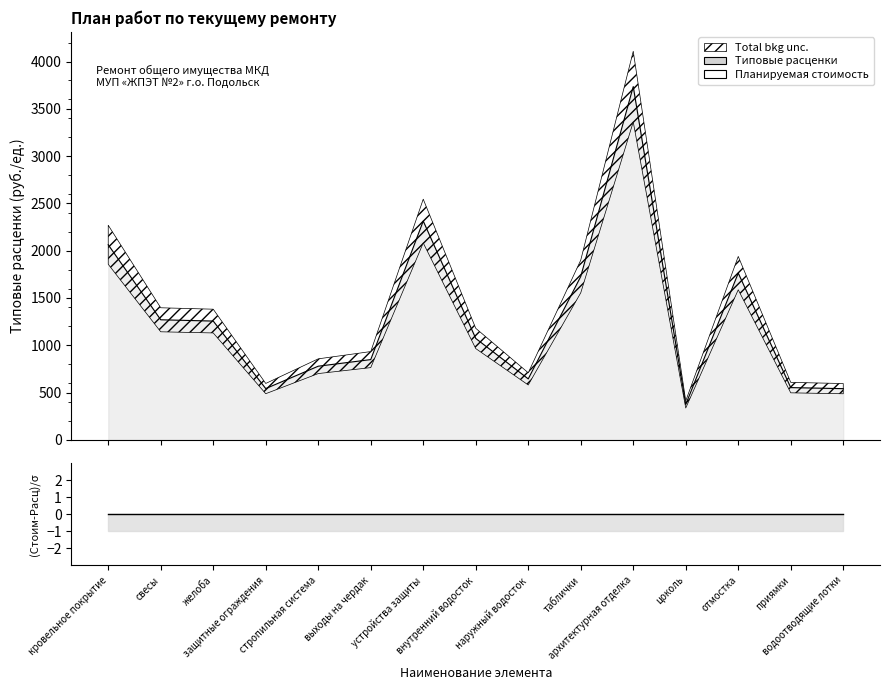

What is the label of the 15th point from the left?

водоотводящие лотки